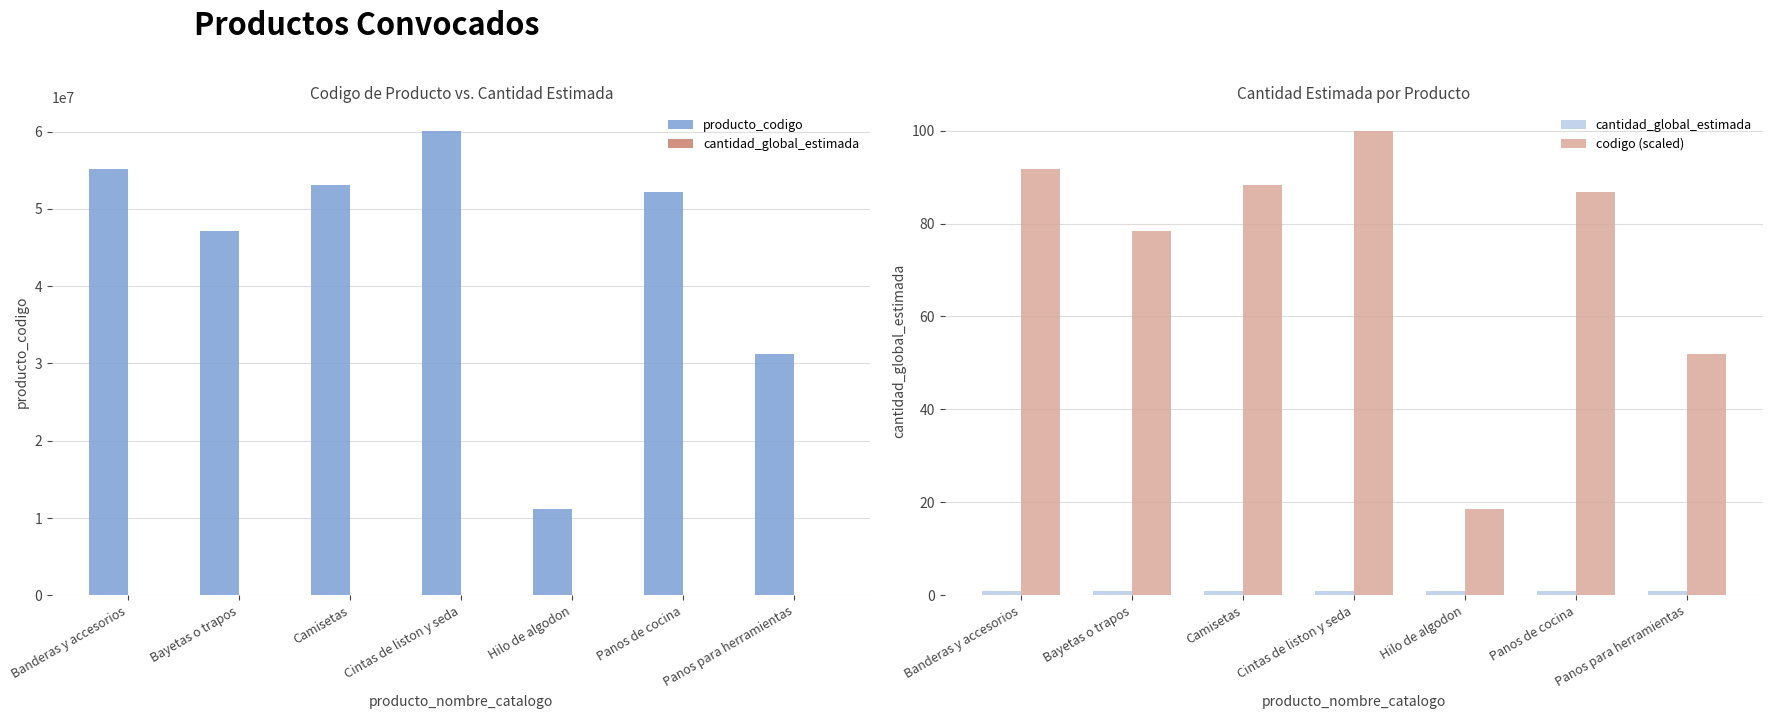

At which label does cantidad_global_estimada reach its minimum?

Banderas y accesorios